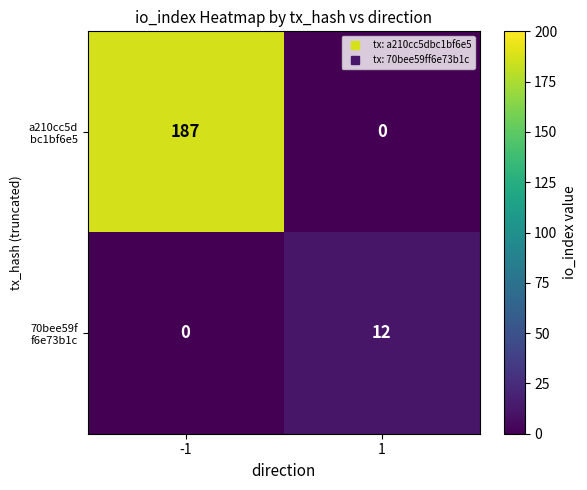

What is the greatest value displayed?

187